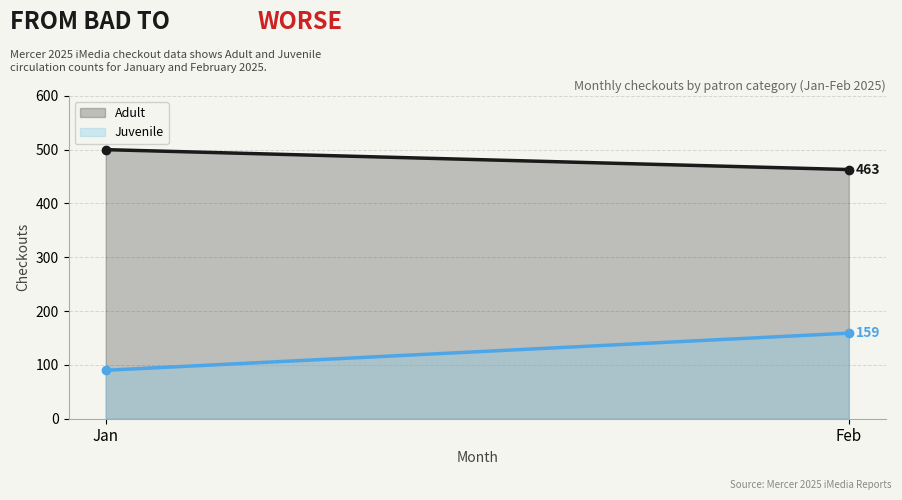

Reading left to right, list all the values displayed in this chart.

Adult: 500	463
Juvenile: 90	159